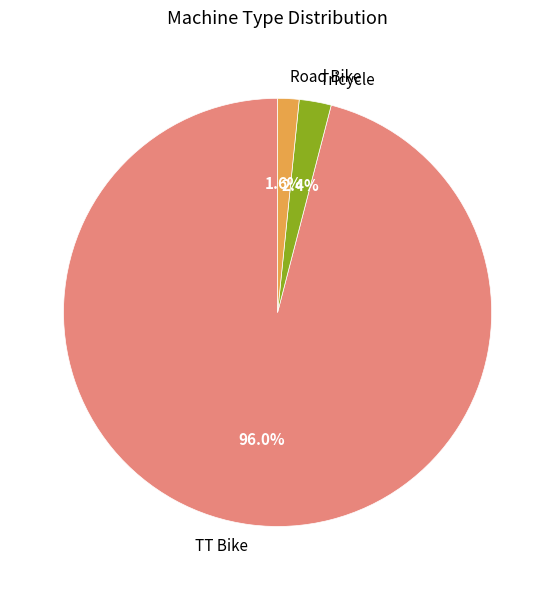

Which category has the smallest portion of the pie?

Road Bike